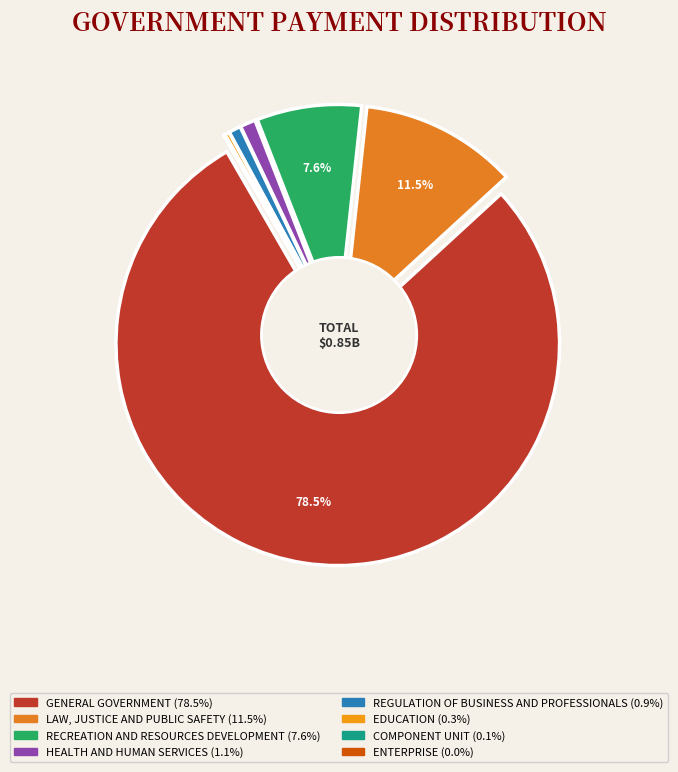

Does any single category account for the majority?

Yes